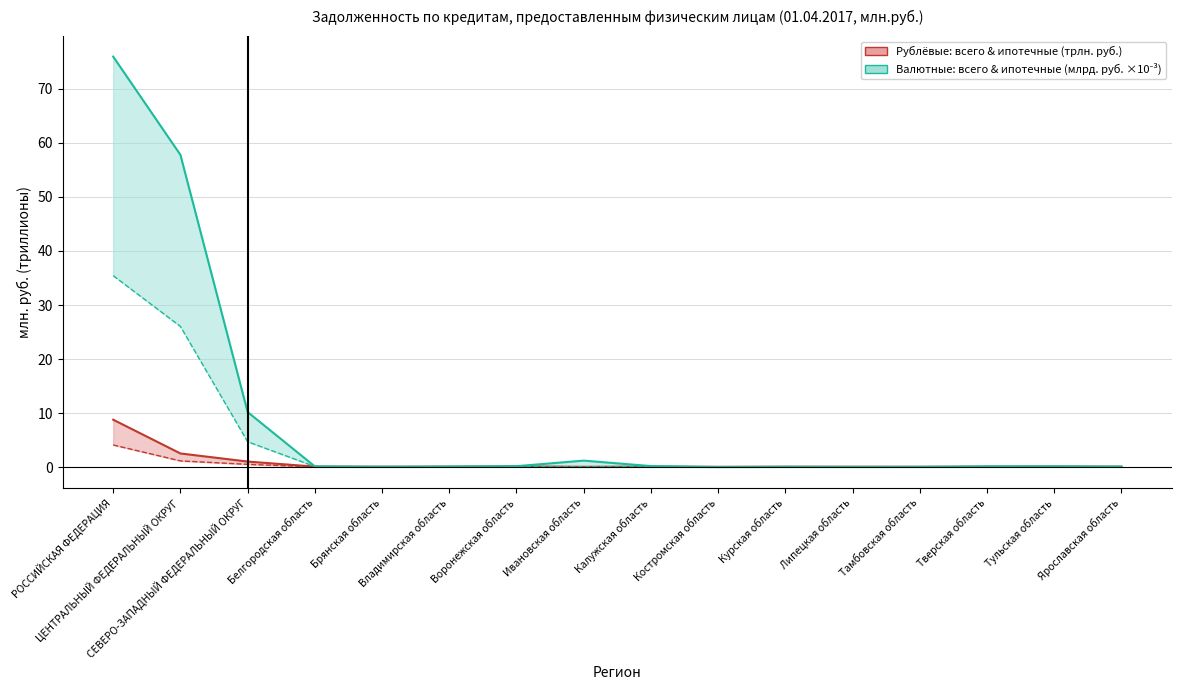

Between ЦЕНТРАЛЬНЫЙ ФЕДЕРАЛЬНЫЙ ОКРУГ and Тамбовская область, which series saw the biggest shift?

Валютные кредиты: всего & ипотечные (млрд.руб.×10⁻³)